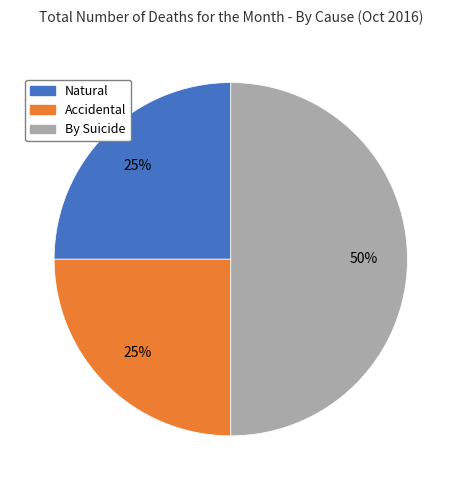

To the nearest percent, what portion does Accidental represent?

25%